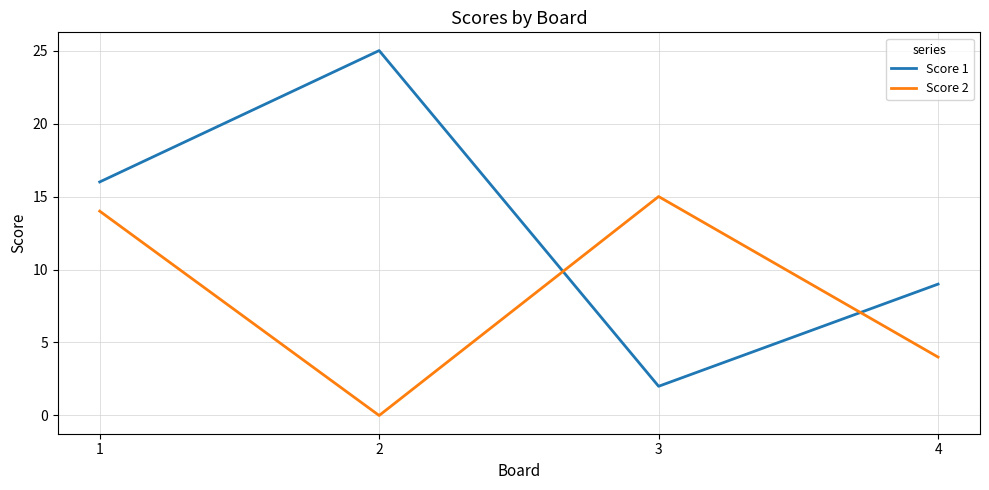

How many lines are shown in the chart?

2